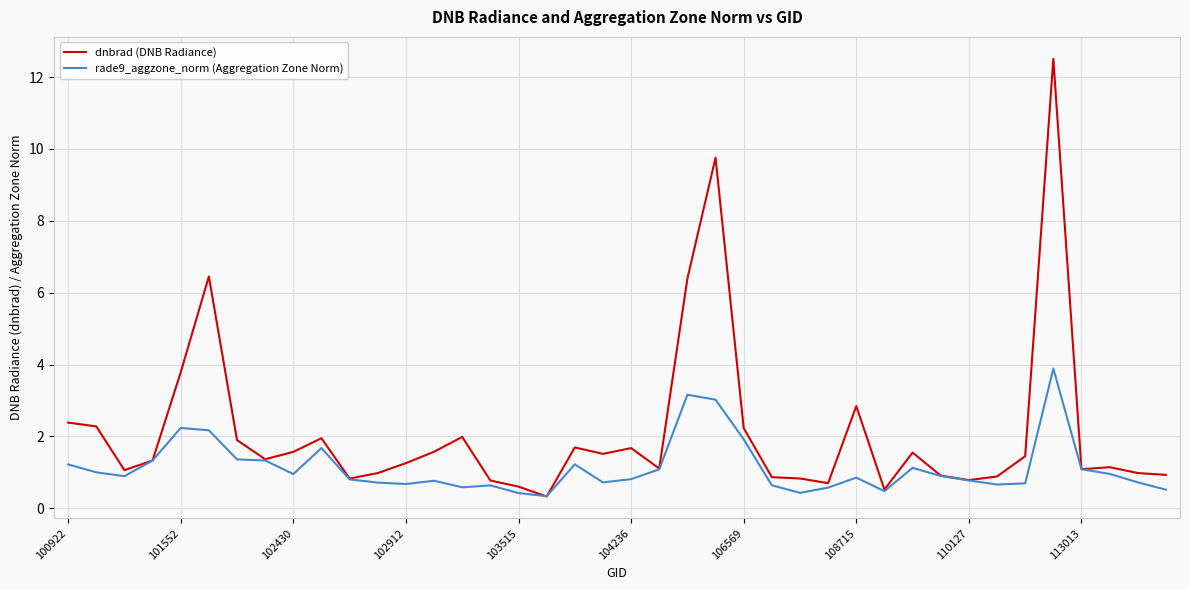

Which series has the largest range (max minus min)?

dnbrad (DNB Radiance)